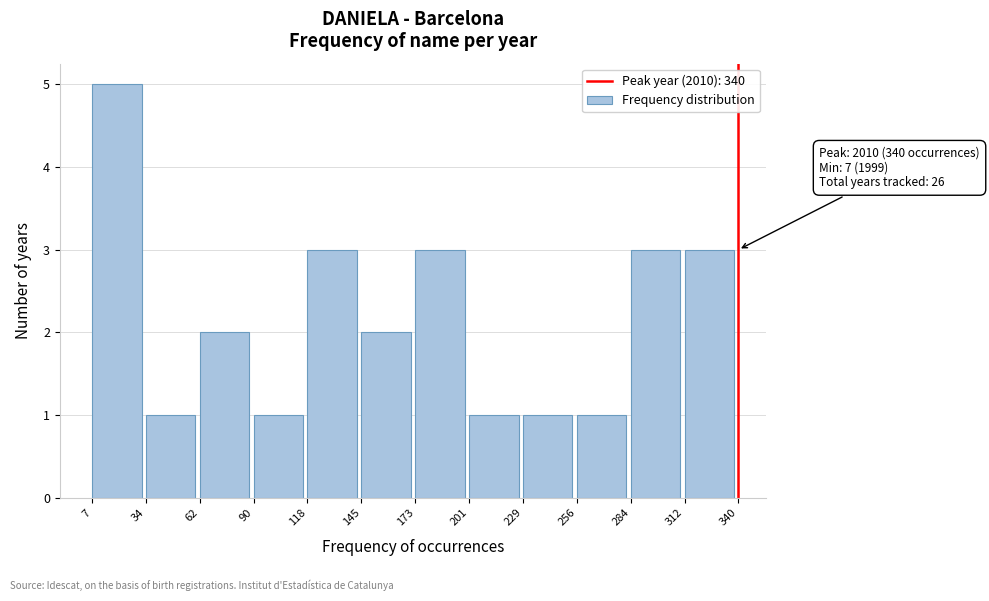

Over which range of the x-axis is the bar tallest?

7 to 34